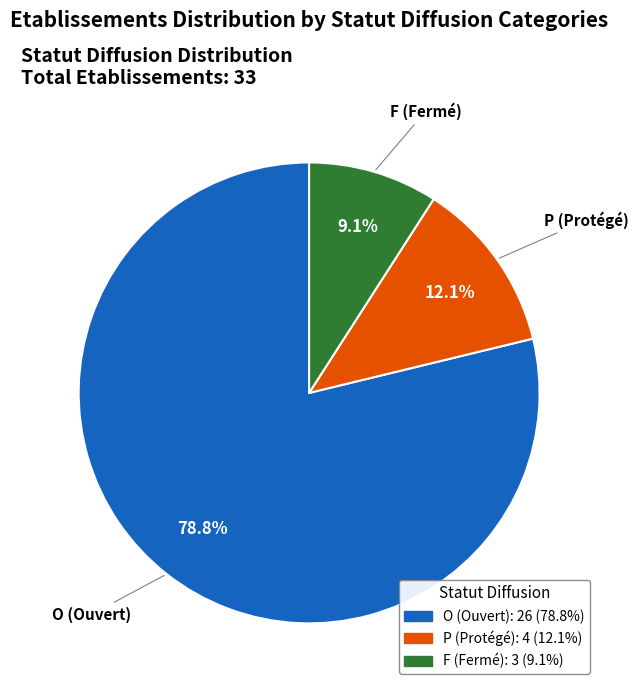

Does P account for over 50% of the chart?

No